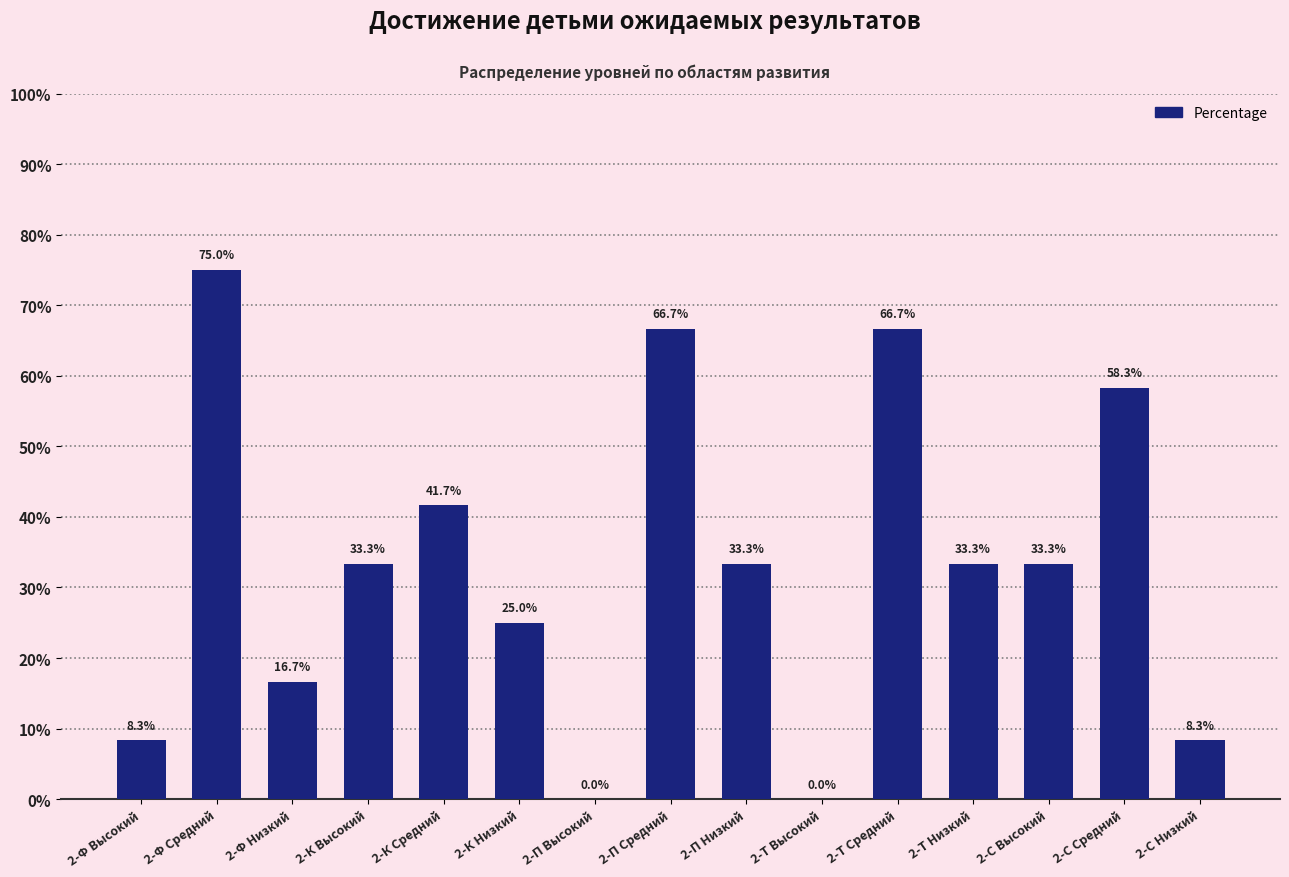

Reading left to right, transcribe all the data shown in this chart.

2-Ф Высокий=8.3	2-Ф Средний=75.0	2-Ф Низкий=16.7	2-К Высокий=33.3	2-К Средний=41.7	2-К Низкий=25.0	2-П Высокий=0.0	2-П Средний=66.7	2-П Низкий=33.3	2-Т Высокий=0.0	2-Т Средний=66.7	2-Т Низкий=33.3	2-С Высокий=33.3	2-С Средний=58.3	2-С Низкий=8.3